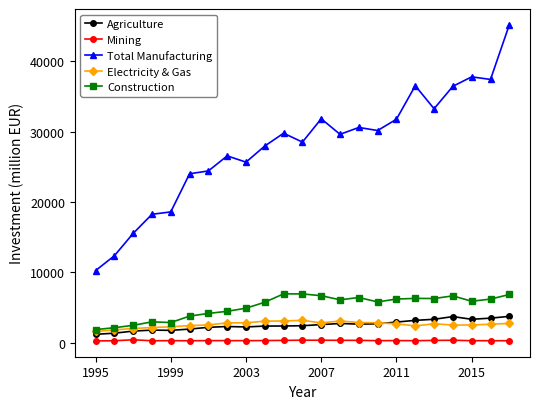

Which series has the largest total across all categories?

Total Manufacturing